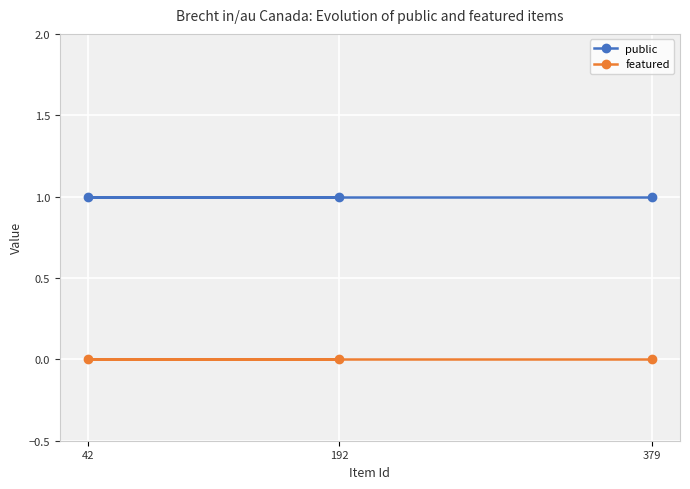

Which series changed the most between 379 and 192?

public